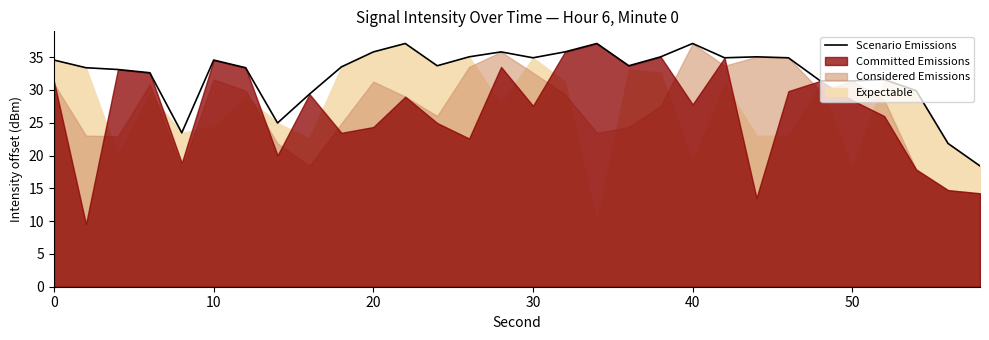

The Scenario Emissions series shows 48.5 at 20. True or false?

False